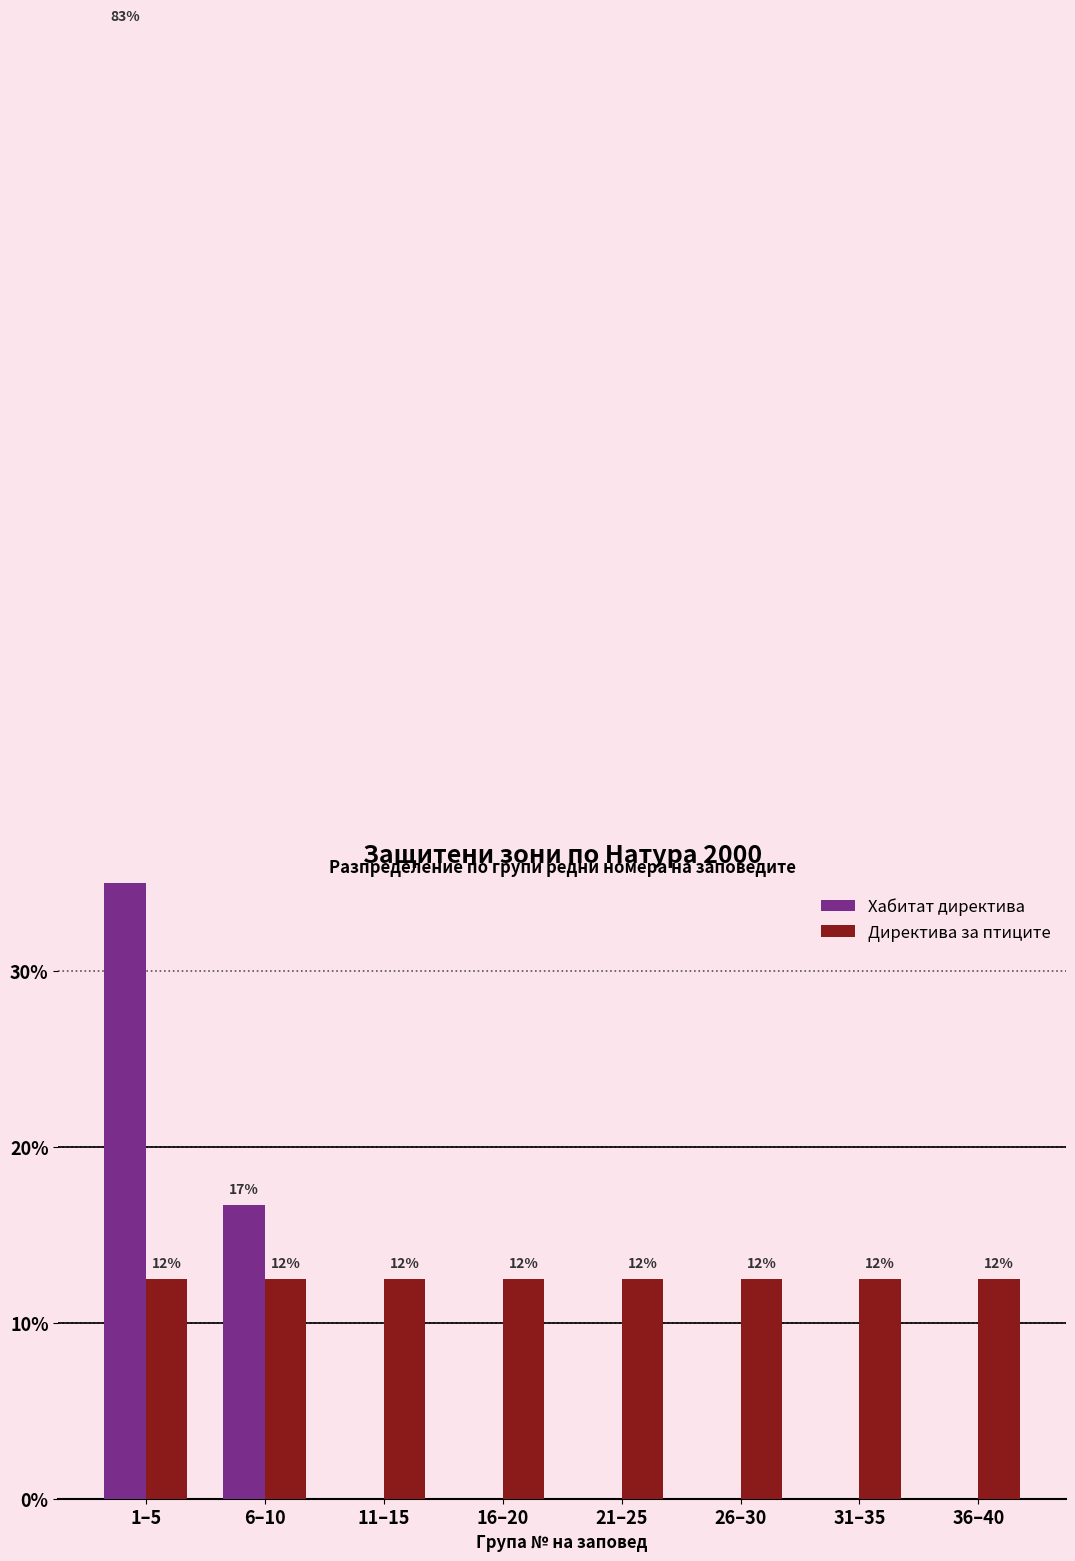

Reading left to right, extract all data points from this chart.

Хабитат директива: 1–5=83.3	6–10=16.7	11–15=0.0	16–20=0.0	21–25=0.0	26–30=0.0	31–35=0.0	36–40=0.0
Директива за птиците: 1–5=12.5	6–10=12.5	11–15=12.5	16–20=12.5	21–25=12.5	26–30=12.5	31–35=12.5	36–40=12.5